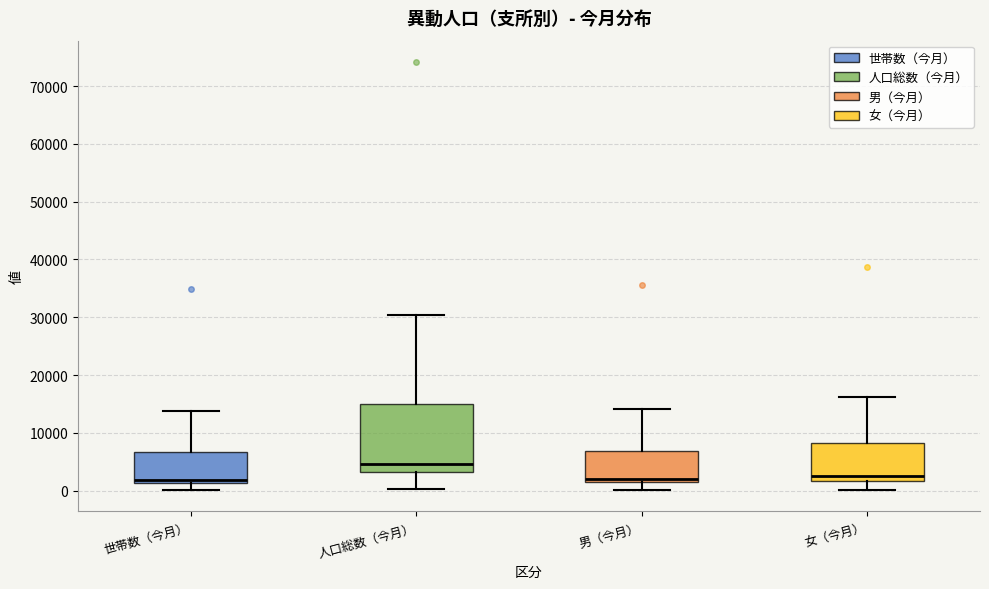

Reading left to right, read every box against the y-axis: the position of its median line, the range the box covers, and the ends of its whiskers. The values are not printed on the chart, so give them approximately, as read against the axis.

世帯数（今月）: median 2000, box 1000 to 7000, whiskers 0 to 14000
人口総数（今月）: median 5000, box 3000 to 15000, whiskers 0 to 30000
男（今月）: median 2000 (just above the box's lower edge), box 2000 to 7000, whiskers 0 to 14000
女（今月）: median 2000 (just above the box's lower edge), box 2000 to 8000, whiskers 0 to 16000